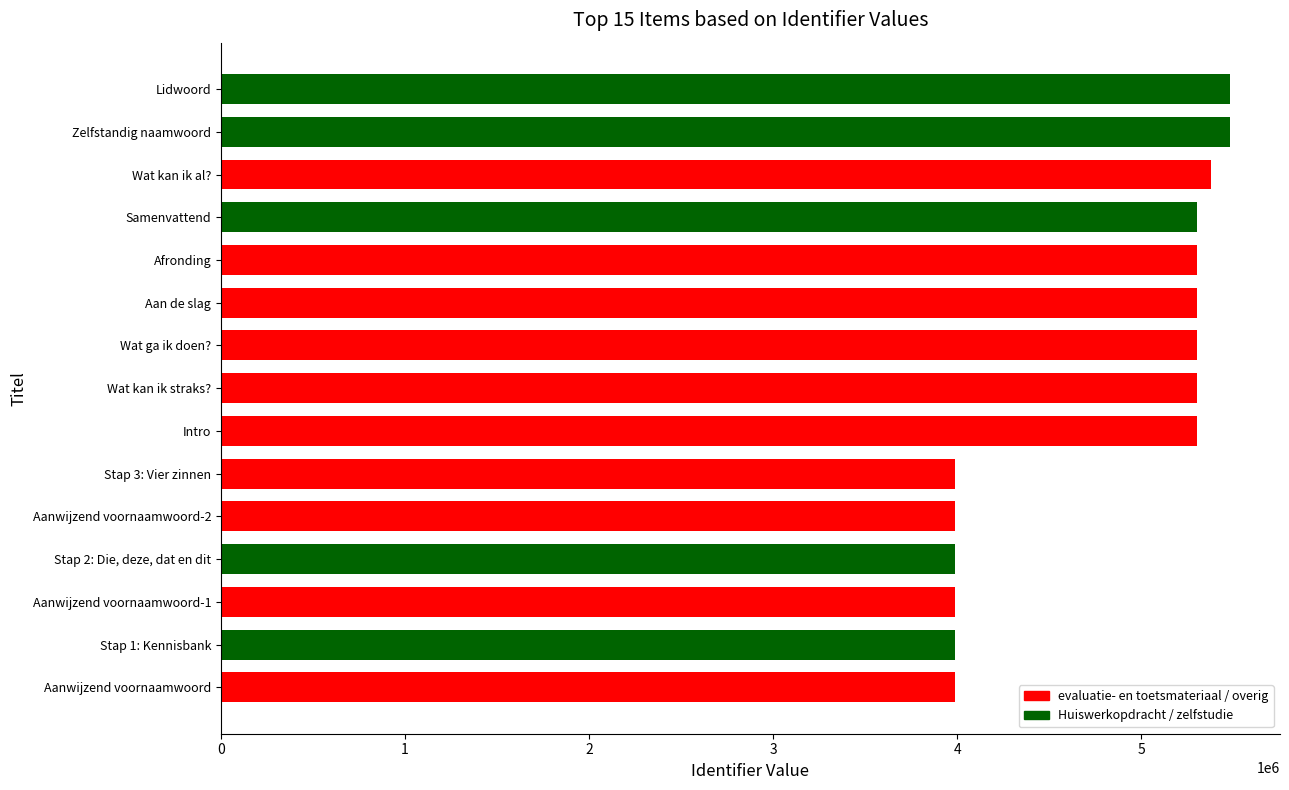

What is the greatest value displayed?

5480486